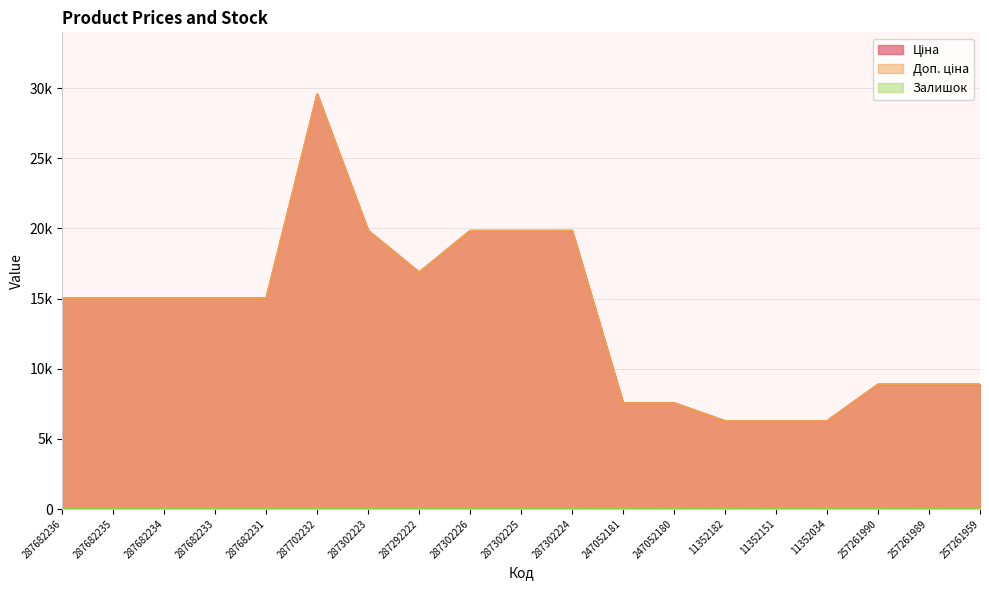

Which label corresponds to the smallest value in the chart?

287682236